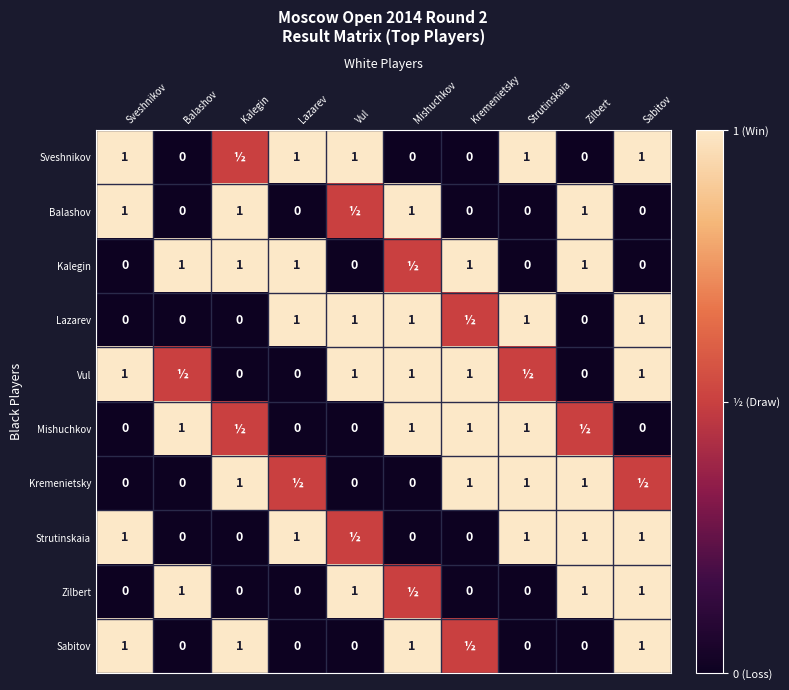

True or false: Kalegin has a value of 1.8 at Kremenietsky.

False